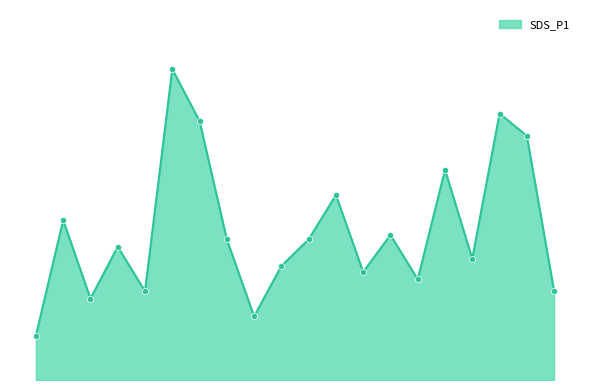

Does the chart have visible grid lines?

No